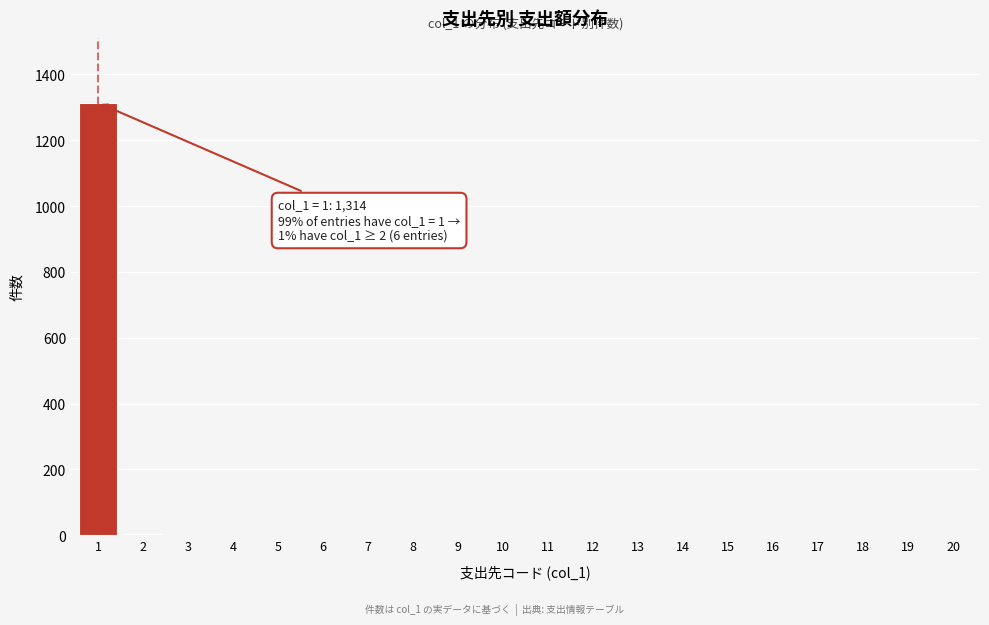

What is the maximum value shown in the chart?

1314